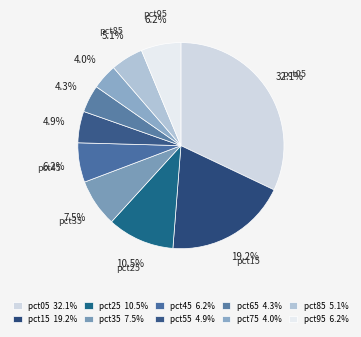

To the nearest percent, what is the average slice percentage?

10%